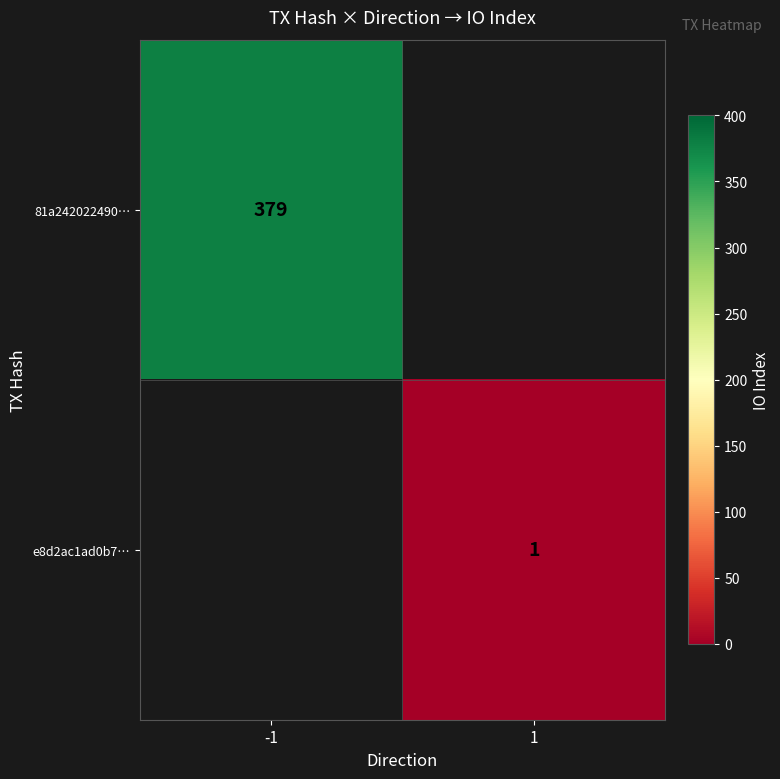

The value of 81a242022490… at -1 is 379. True or false?

True